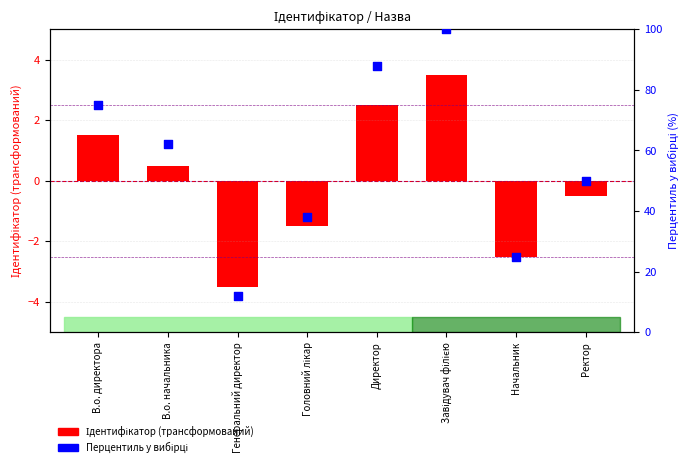

Which series has the widest spread of Y values?

Перцентиль у вибірці